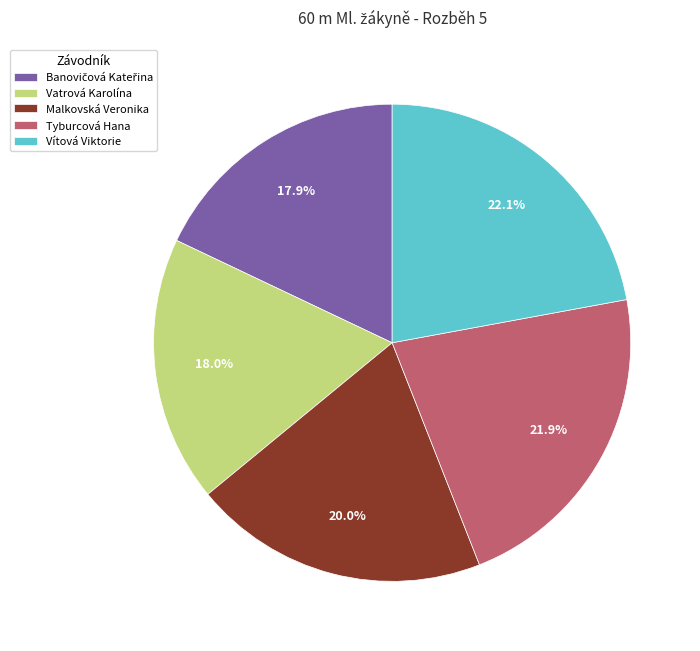

Do Malkovská Veronika and Vítová Viktorie together represent more than half of the pie?

No